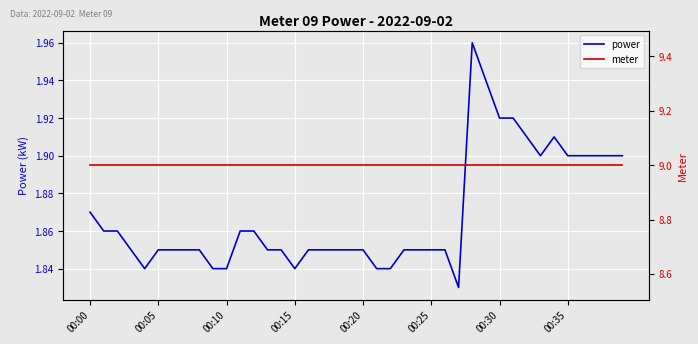

Reading left to right, transcribe all the data shown in this chart.

power: 1.9	1.9	1.9	1.9	1.8	1.9	1.9	1.9	1.9	1.8	1.8	1.9	1.9	1.9	1.9	1.8	1.9	1.9	1.9	1.9	1.9	1.8	1.8	1.9	1.9	1.9	1.9	1.8	2.0	1.9	1.9	1.9	1.9	1.9	1.9	1.9	1.9	1.9	1.9	1.9
meter: 9.0	9.0	9.0	9.0	9.0	9.0	9.0	9.0	9.0	9.0	9.0	9.0	9.0	9.0	9.0	9.0	9.0	9.0	9.0	9.0	9.0	9.0	9.0	9.0	9.0	9.0	9.0	9.0	9.0	9.0	9.0	9.0	9.0	9.0	9.0	9.0	9.0	9.0	9.0	9.0